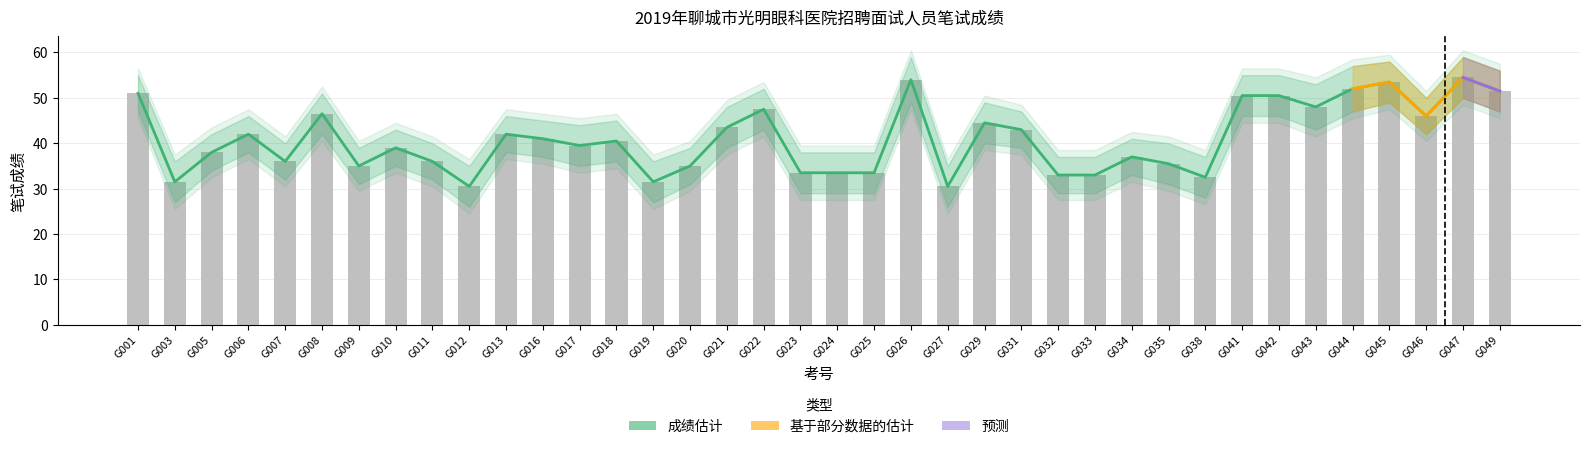

Is the value of 笔试成绩_upper at G047 greater than the value of 笔试成绩 at G031?

Yes